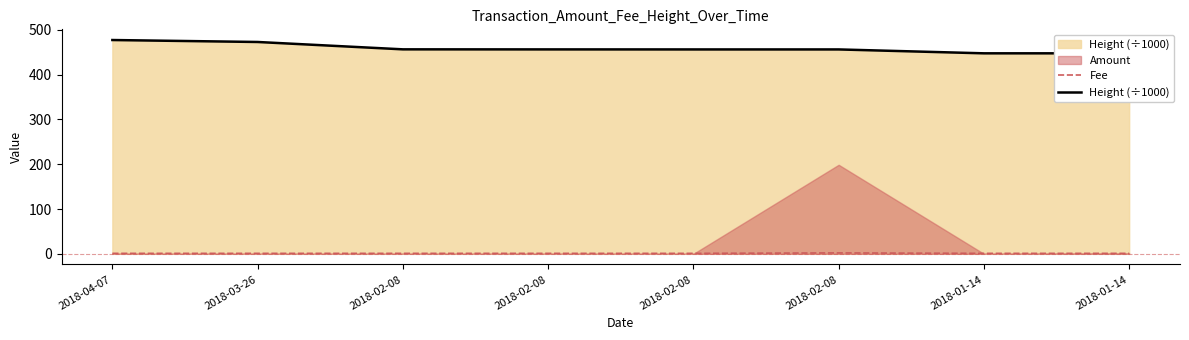

How many interior local peaks does the Fee series have?

1